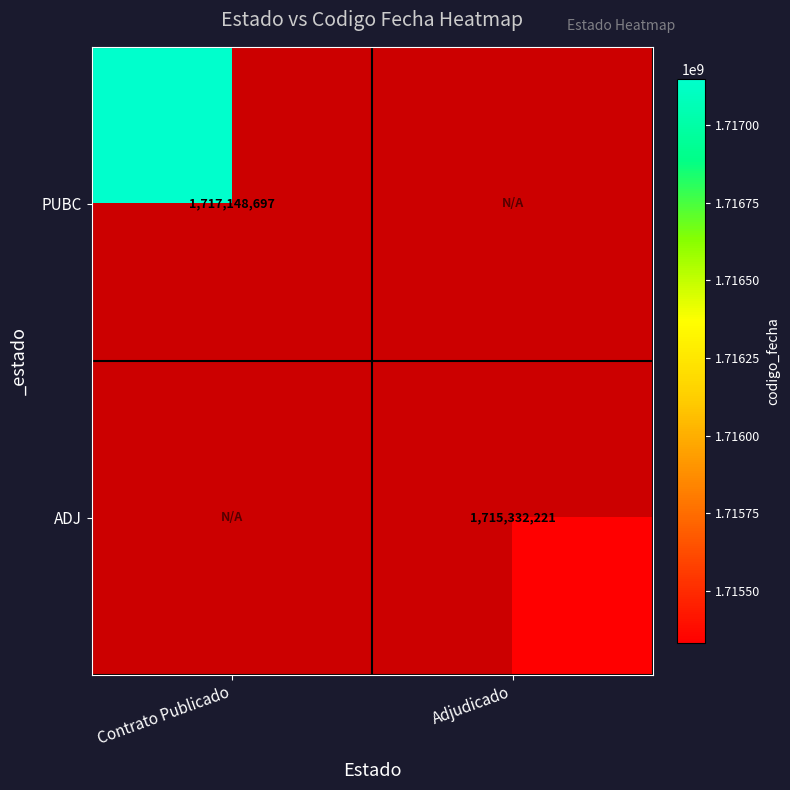

The value of ADJ at Adjudicado is 3054187307. True or false?

False